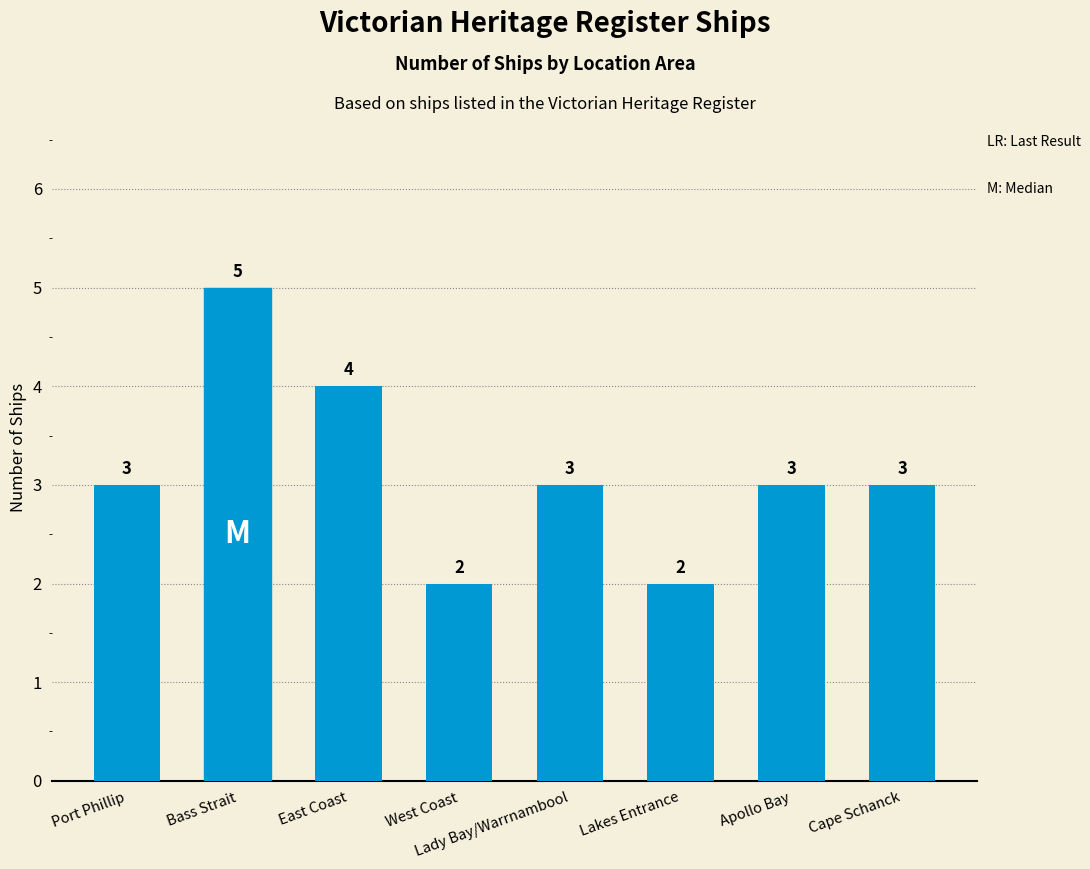

What is the greatest value displayed?

5